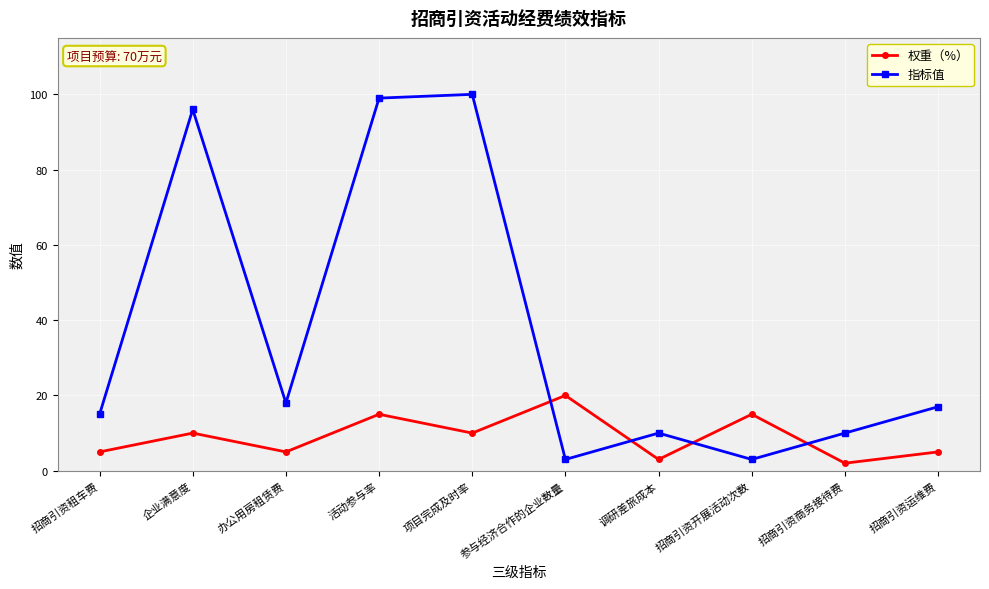

Which category has the highest value in the 指标值 series?

项目完成及时率